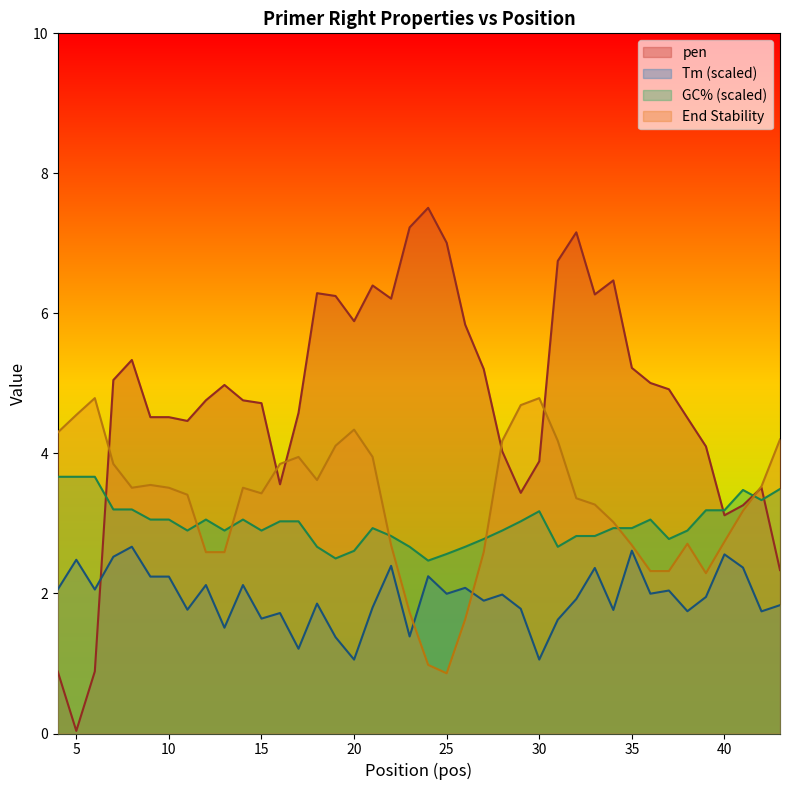

How many lines are shown in the chart?

4